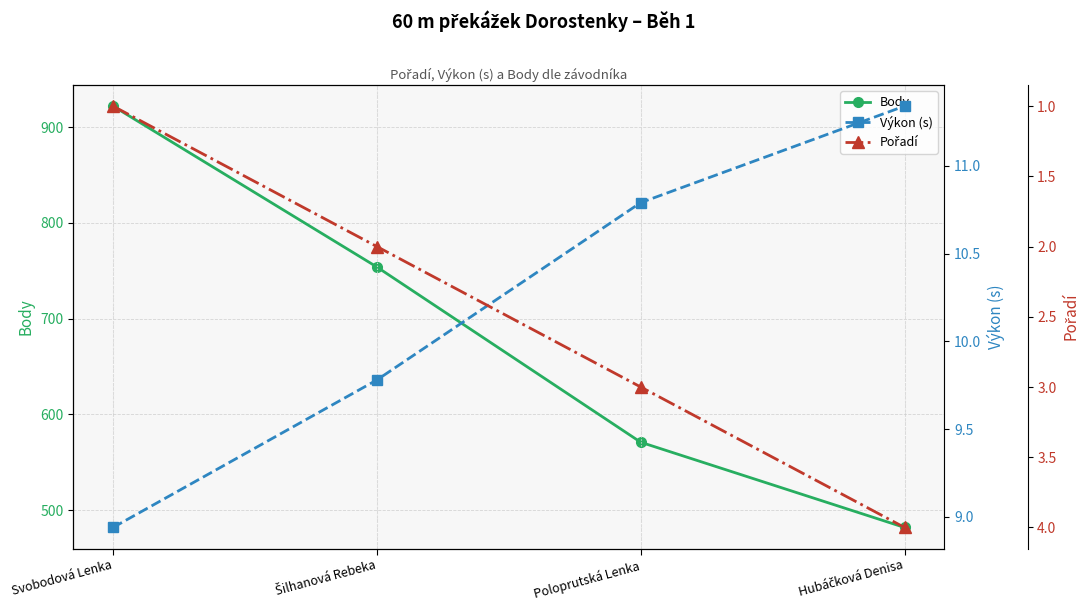

How many data points in Výkon (s) are less than 10?

2